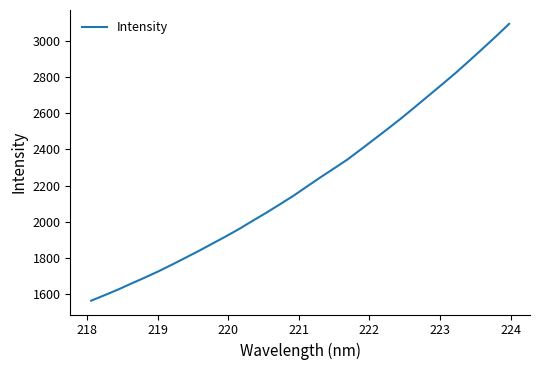

What is the greatest value displayed?

3092.1